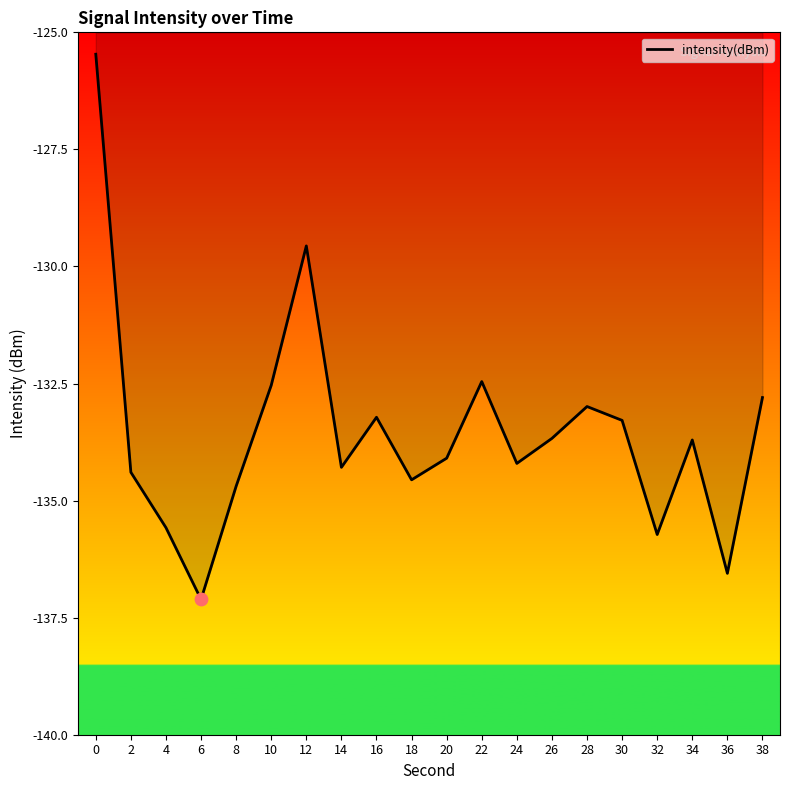

What is the change in value from 2 to 26?

+0.7